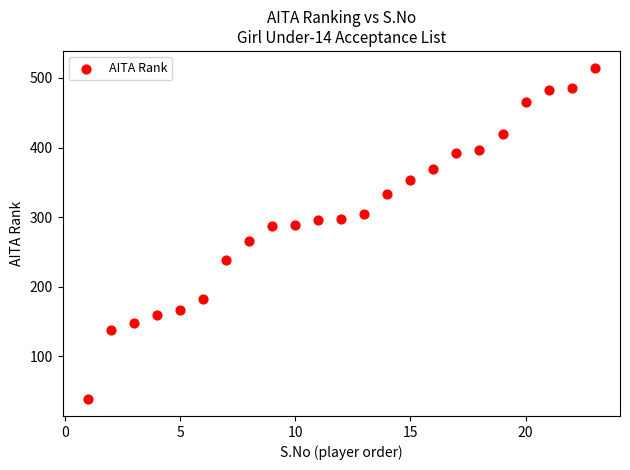

What is the range of X values (max minus min)?

22